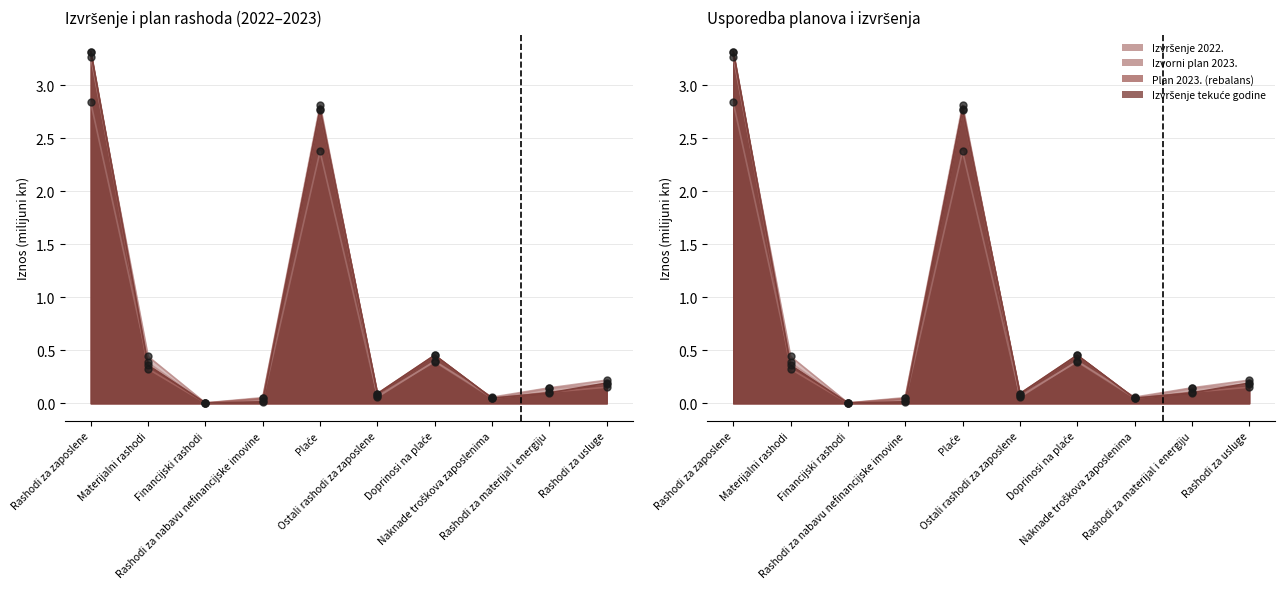

Which series reaches the maximum Y coordinate?

Izvršenje tekuće godine